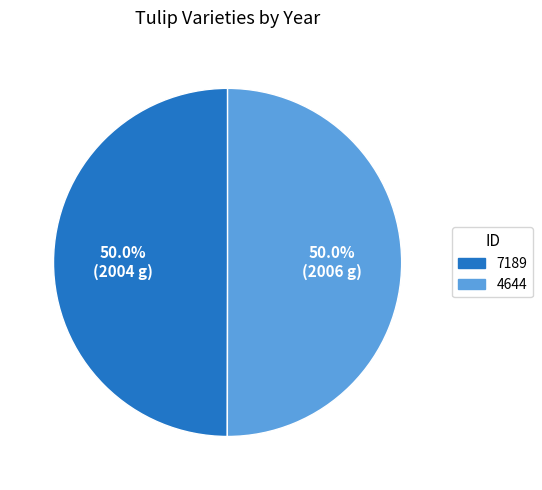

Approximately how many times larger is the value at 4644 compared to 7189?

1.0